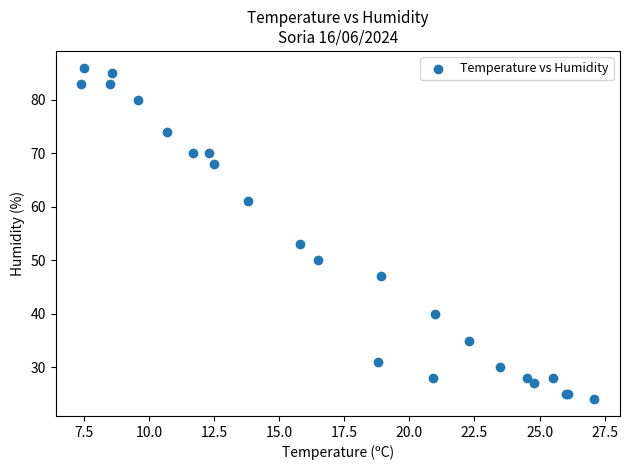

What Y value in the scatter plot is closest to 55?

53